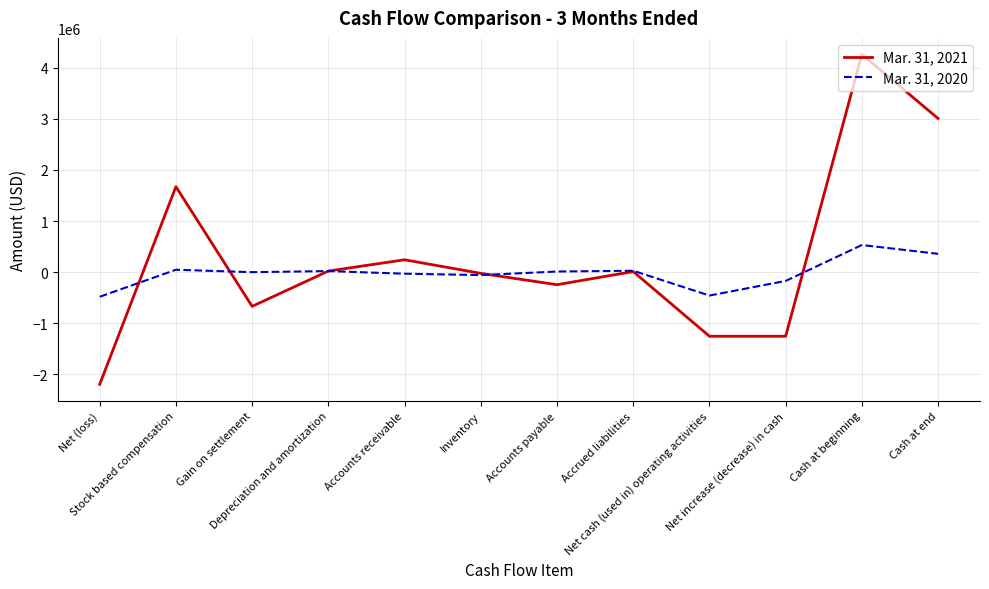

At Accounts payable, list the series in order from smallest to largest.

Mar. 31, 2021, Mar. 31, 2020